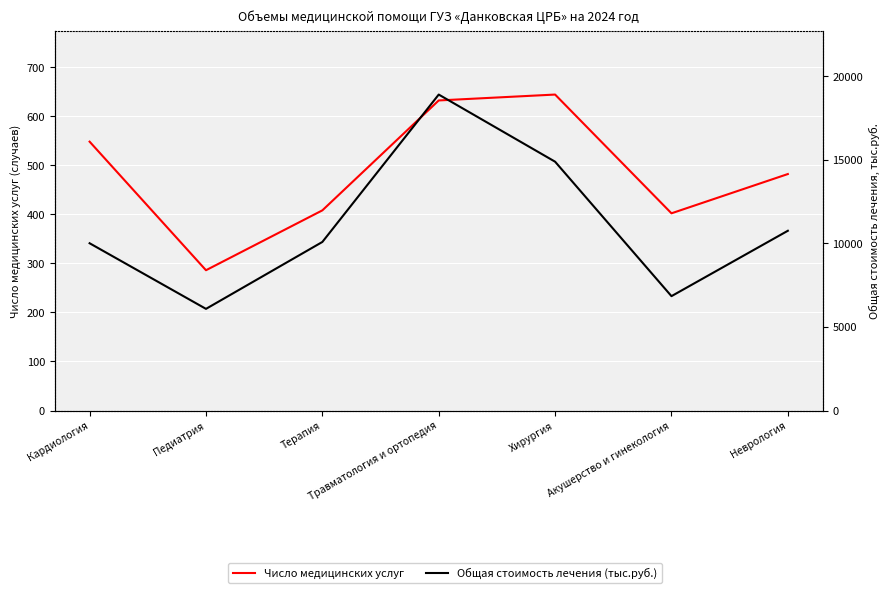

List the series in order of their overall mean, highest first.

Общая стоимость лечения (тыс.руб.), Число медицинских услуг